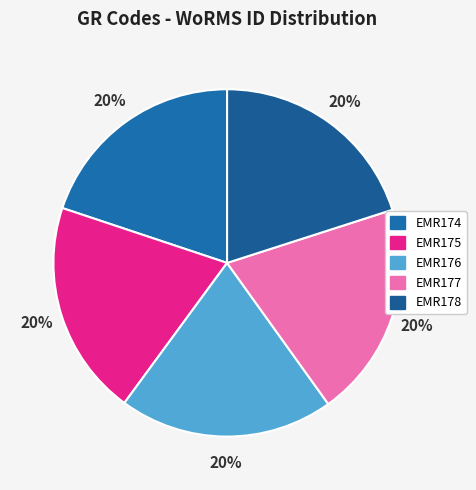

Is it true that EMR176 is 28% of the pie?

False